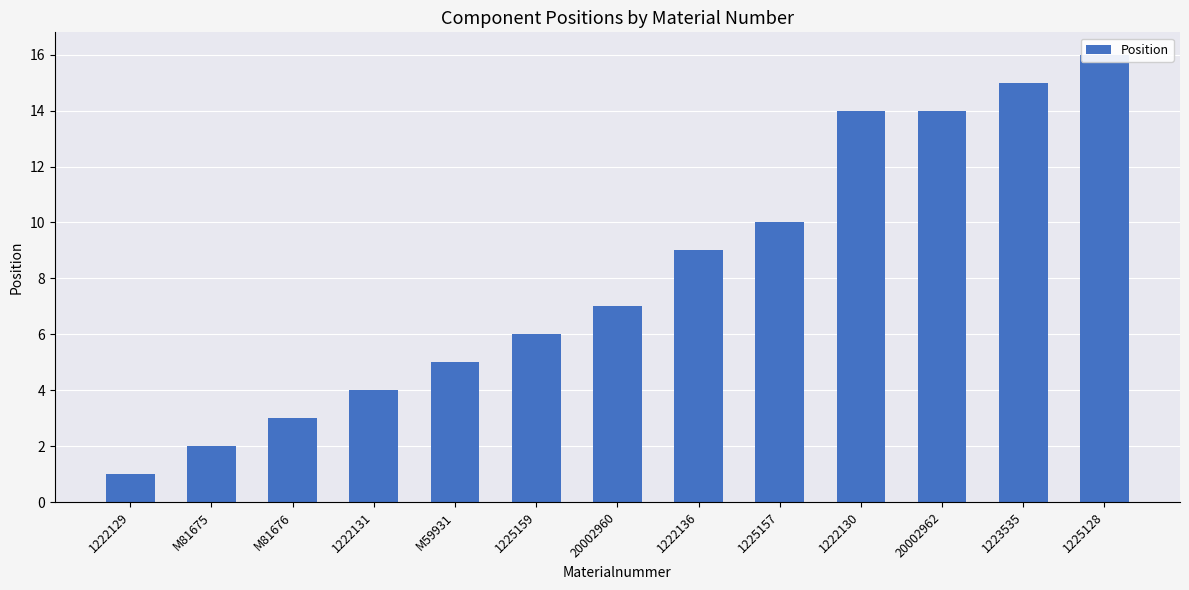

List the labels in order of value, largest first.

1225128, 1223535, 1222130, 20002962, 1225157, 1222136, 20002960, 1225159, M59931, 1222131, M81676, M81675, 1222129